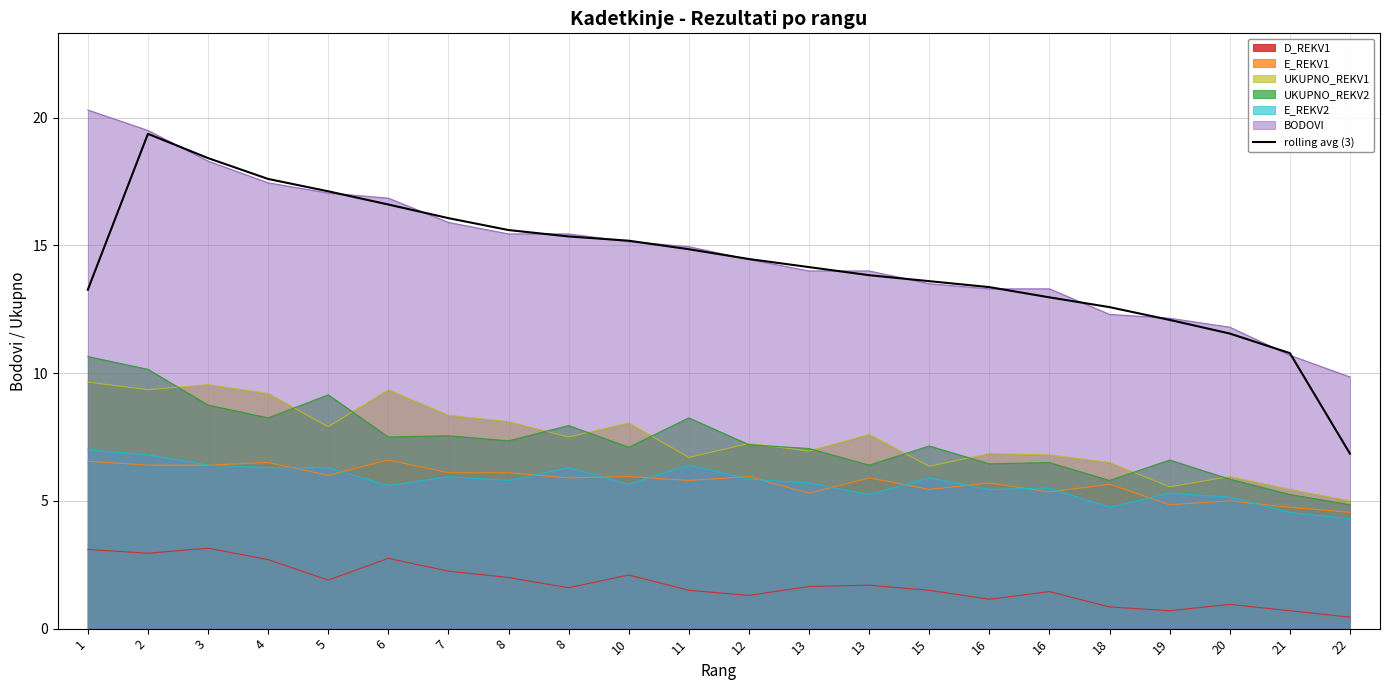

True or false: the data shows 23.9 at 8.

False